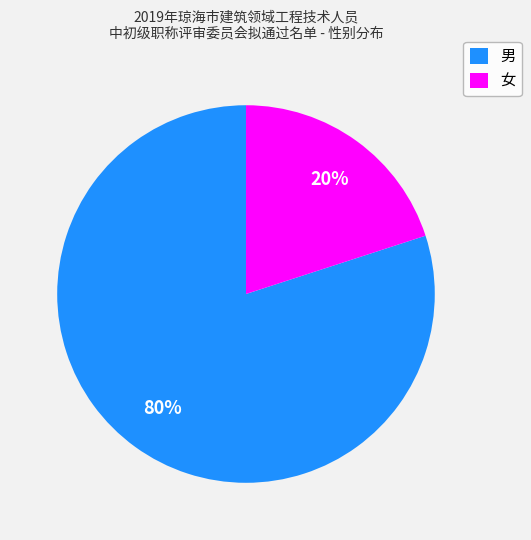

Do 女 and 男 together represent more than half of the pie?

Yes